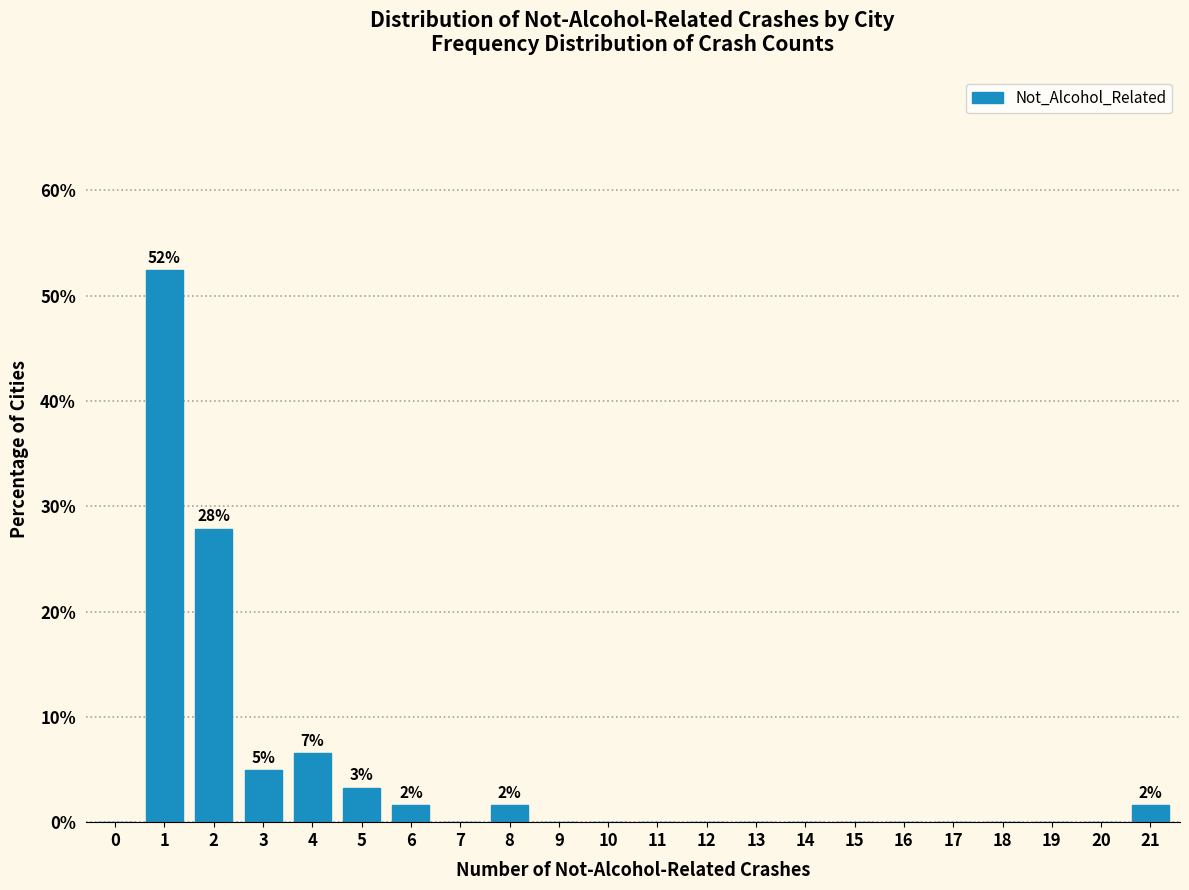

Which range on the x-axis has the tallest bar?

0.5 to 1.5